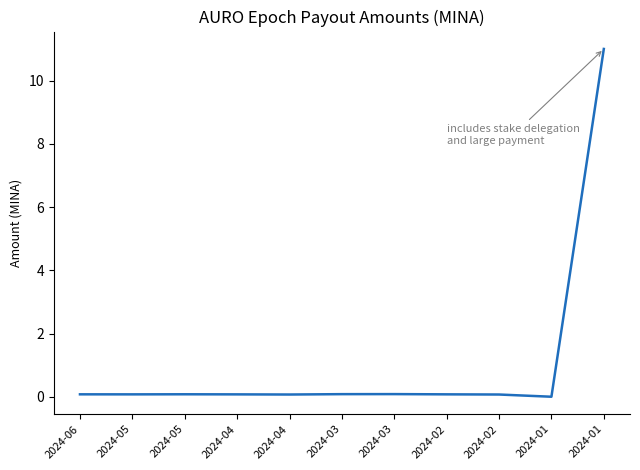

What is the value of the 5th point from the left?

0.1